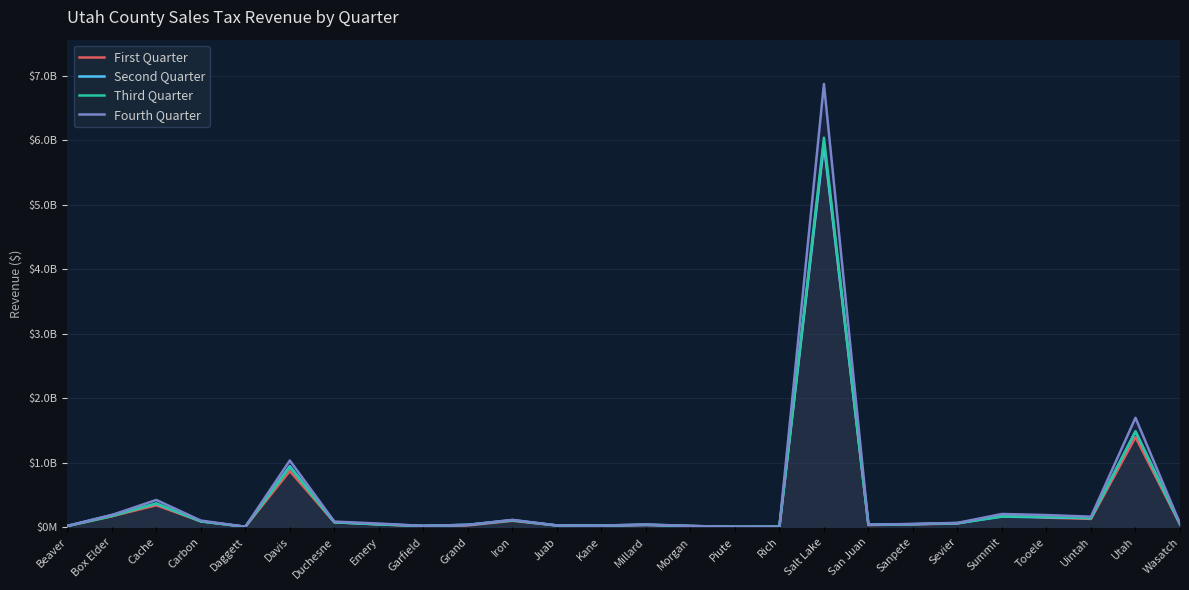

How many values in the Fourth Quarter series exceed 52860280?

12